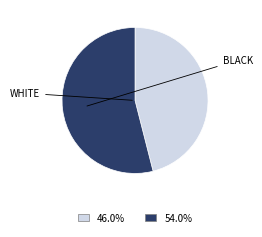

Is there a majority slice in this chart?

Yes